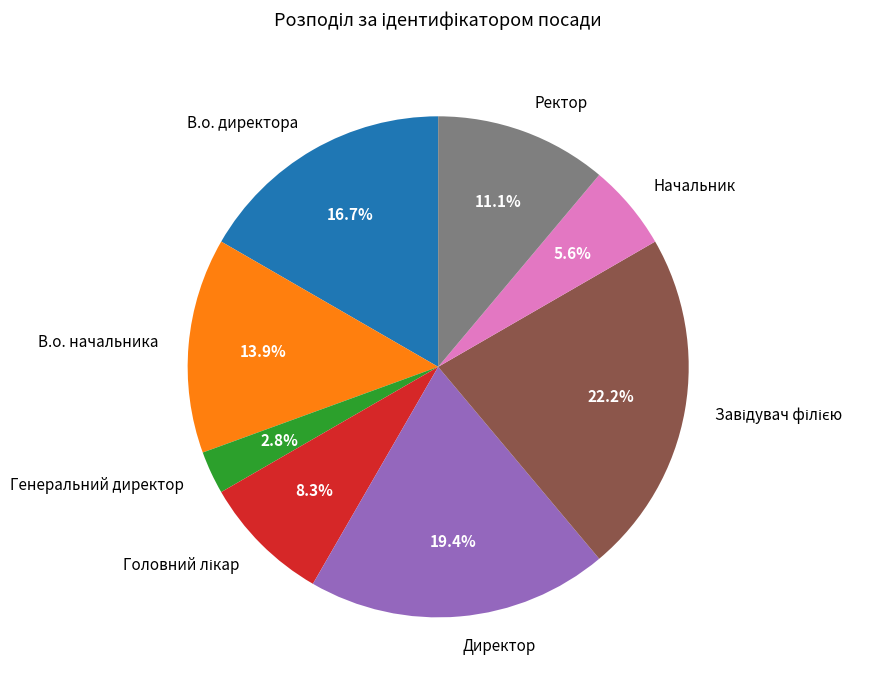

Is the sum of В.о. директора and Директор greater than half?

No